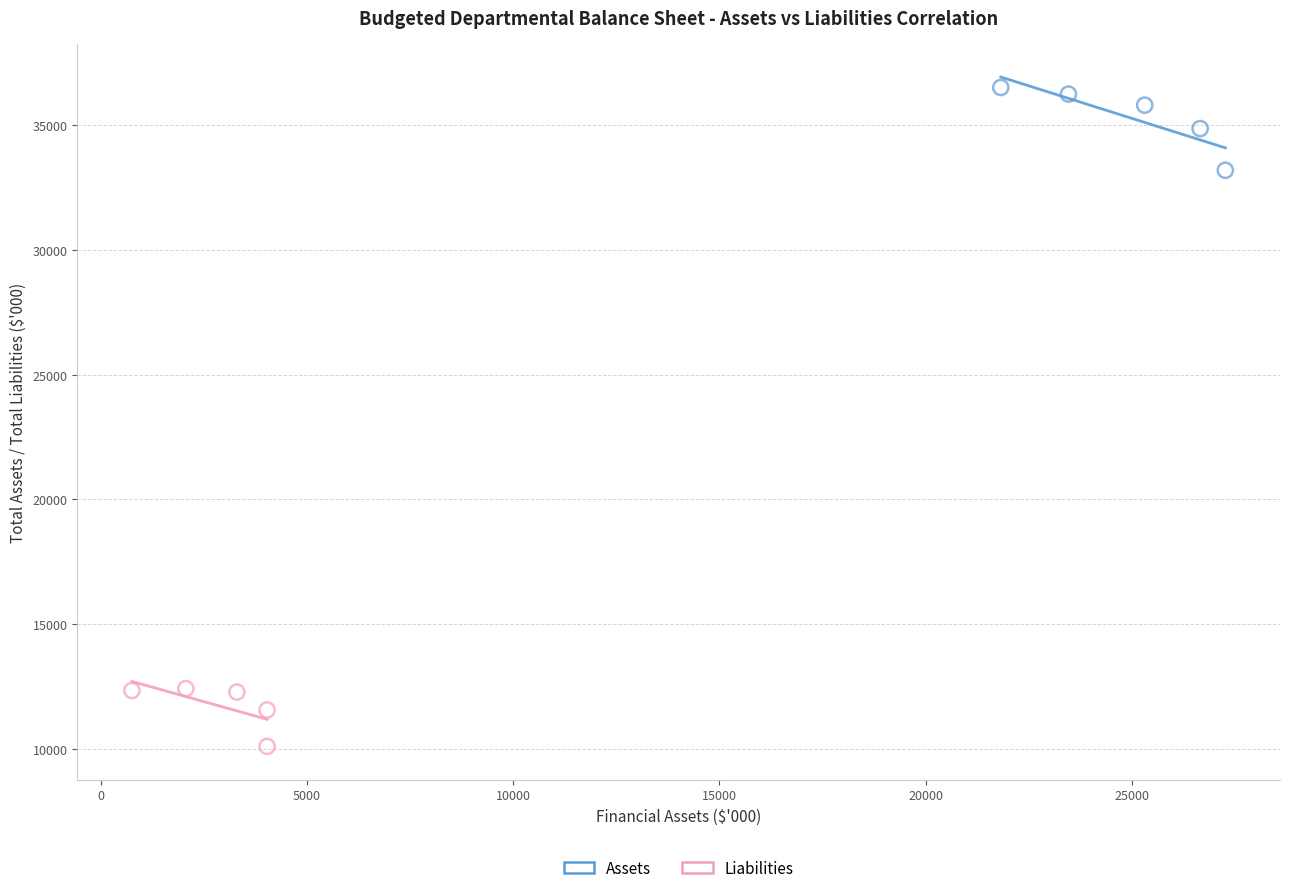

Which series has the largest Y range (max minus min)?

Assets